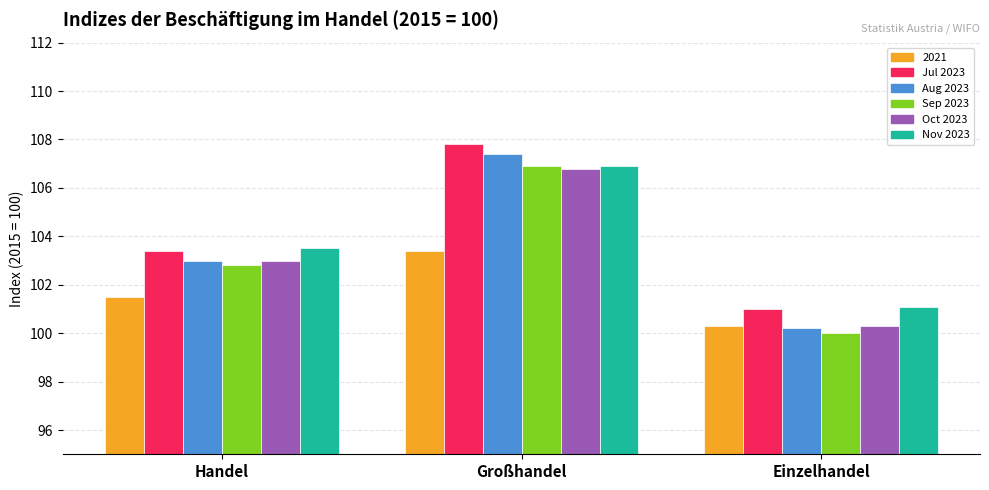

True or false: Aug 2023 has a value of 175.9 at Einzelhandel.

False